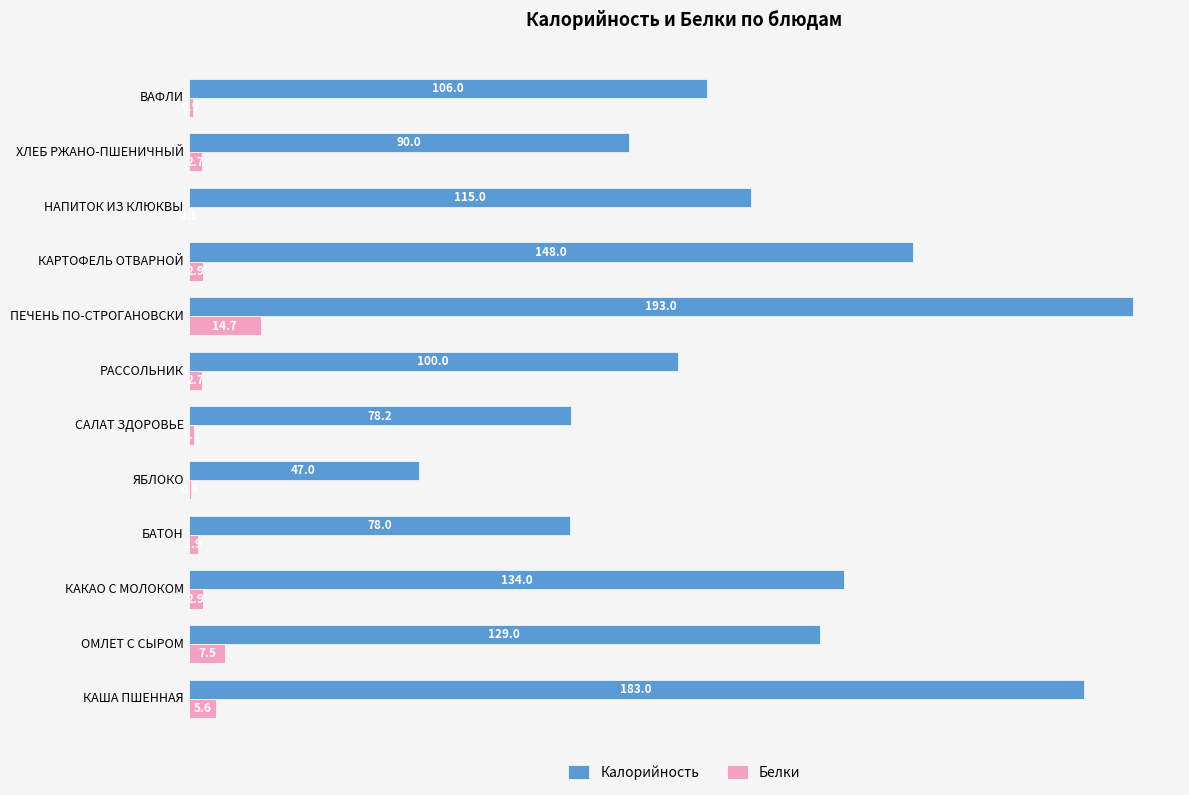

The Белки series shows 2.9 at КАКАО С МОЛОКОМ. True or false?

True